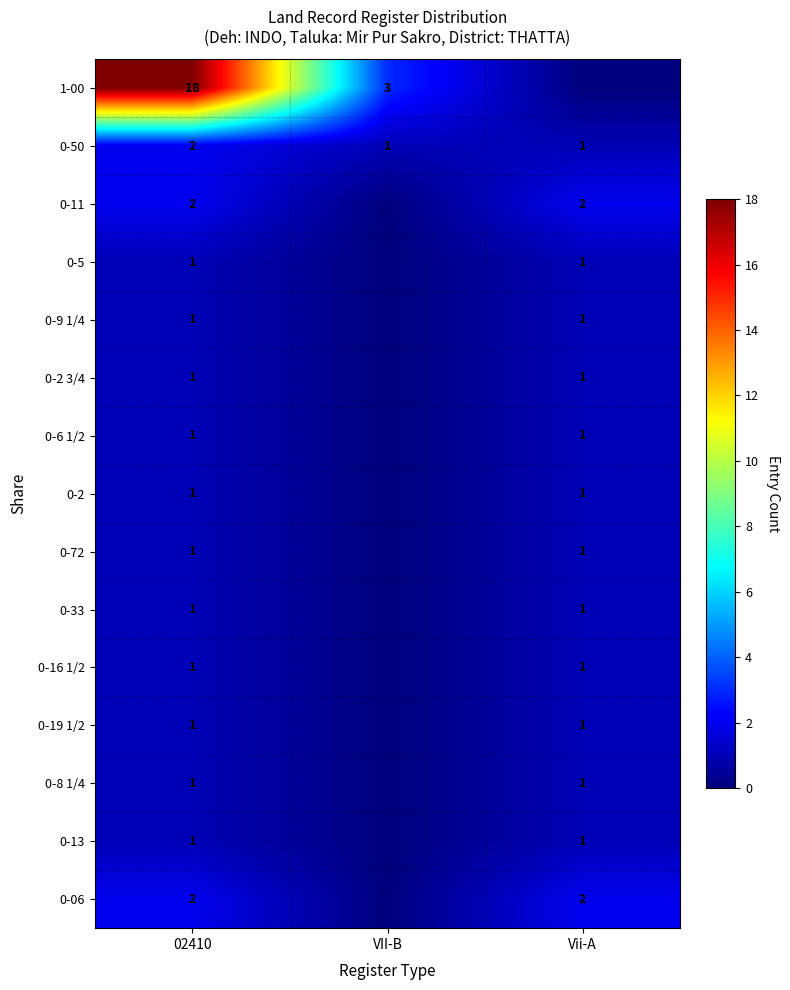

Which has a higher value, 02410 or VII-B?

02410